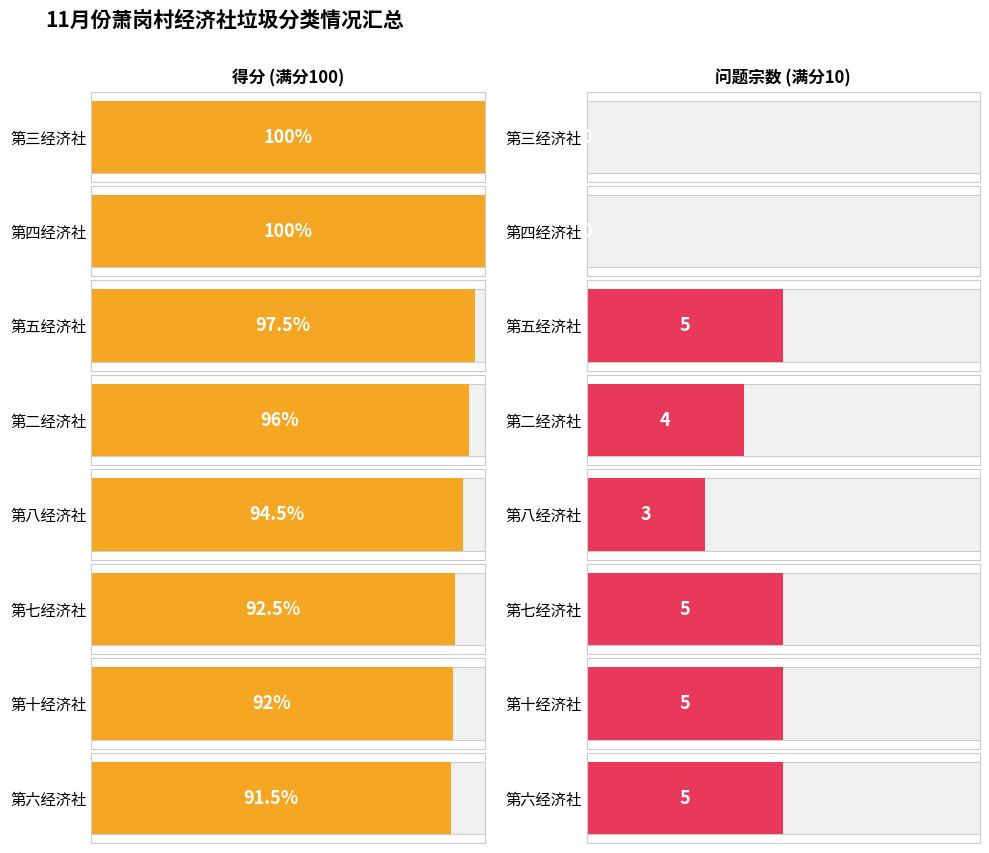

List the series in order of their overall mean, highest first.

得分, 问题宗数